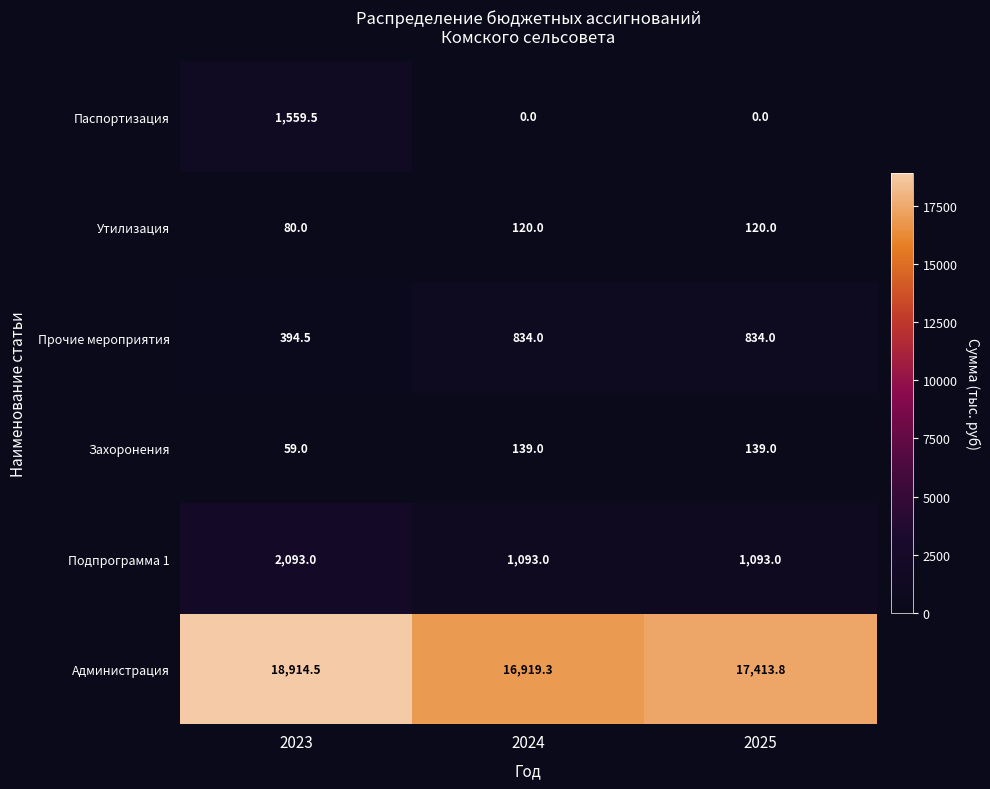

At which category is the sum across all series the highest?

2023